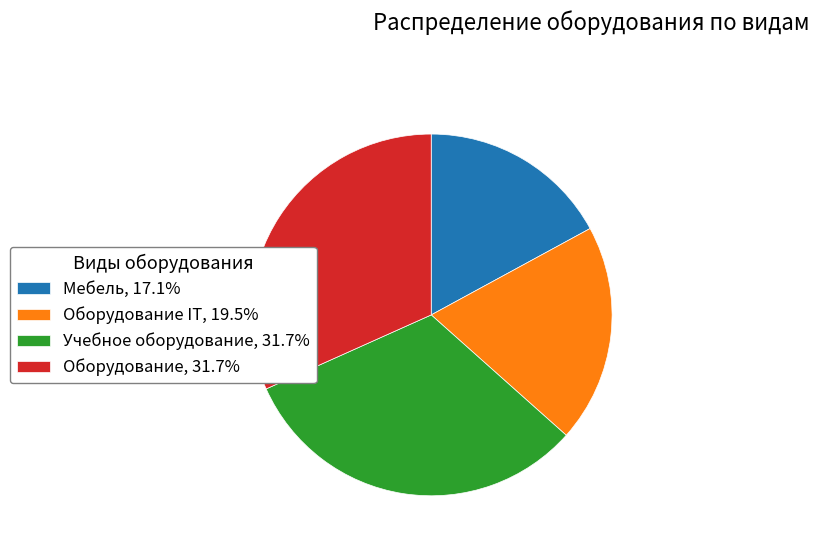

Approximately how many times larger is the value at Учебное оборудование, 31.7% compared to Мебель, 17.1%?

1.9